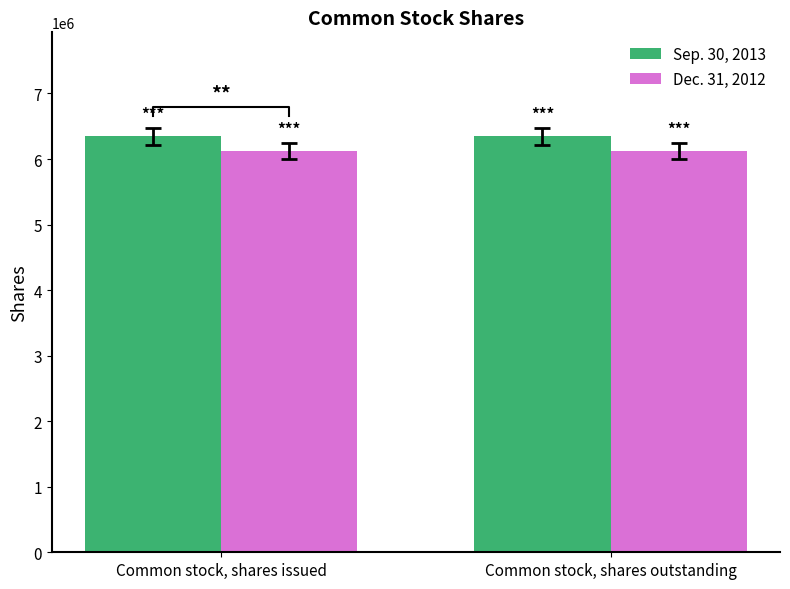

Which series has the largest total across all categories?

Sep. 30, 2013